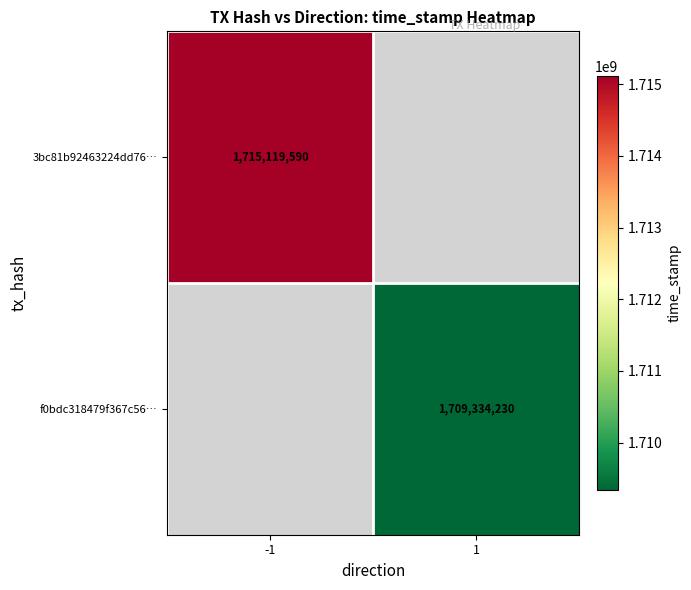

True or false: 3bc81b92463224dd76… has a value of 2994694133 at -1.

False